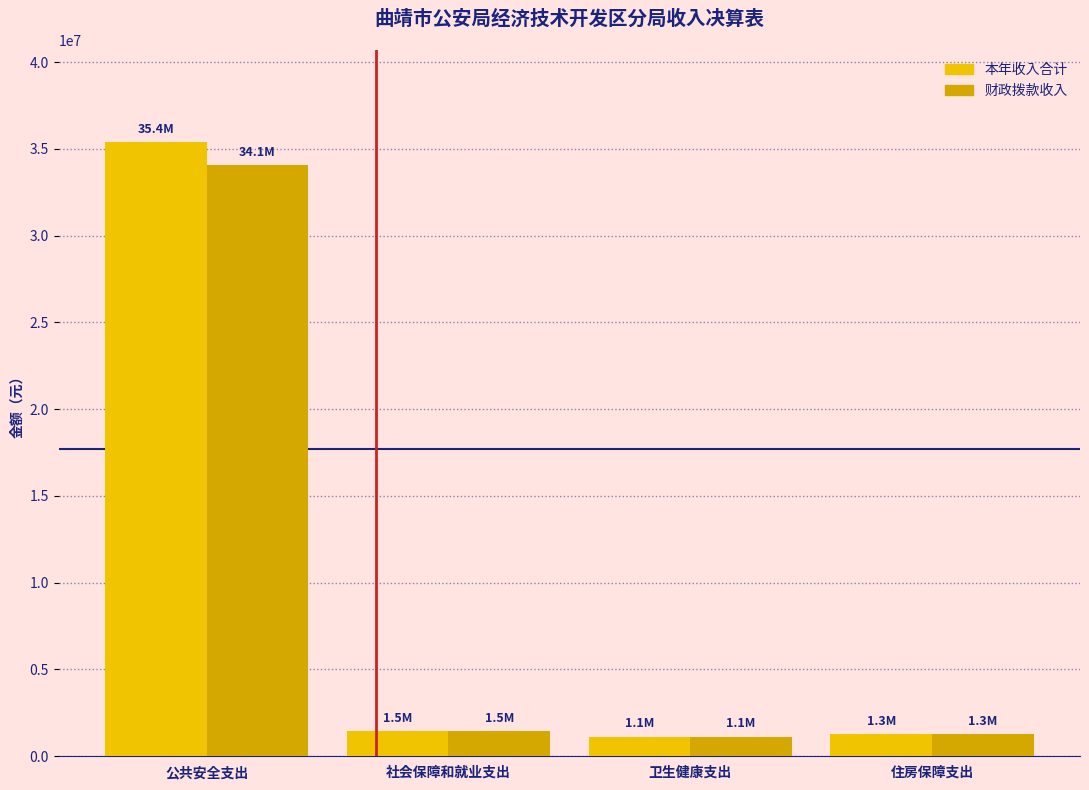

Reading left to right, what are all the values shown in this chart?

本年收入合计: 35372257.3	1458032.1	1137532.8	1298982.0
财政拨款收入: 34062257.3	1458032.1	1137532.8	1298982.0